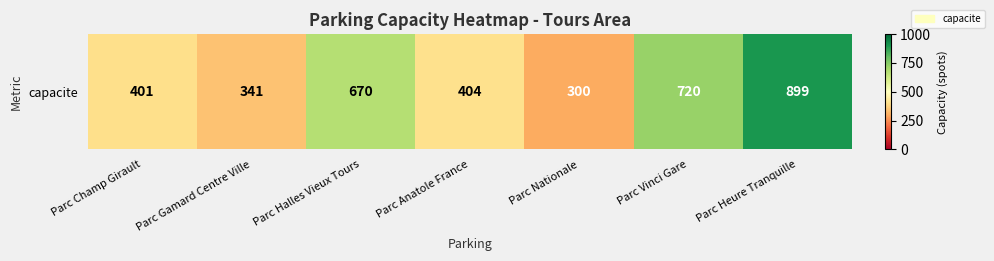

Reading left to right, transcribe all the data shown in this chart.

Parc Champ Girault=401	Parc Gamard Centre Ville=341	Parc Halles Vieux Tours=670	Parc Anatole France=404	Parc Nationale=300	Parc Vinci Gare=720	Parc Heure Tranquille=899